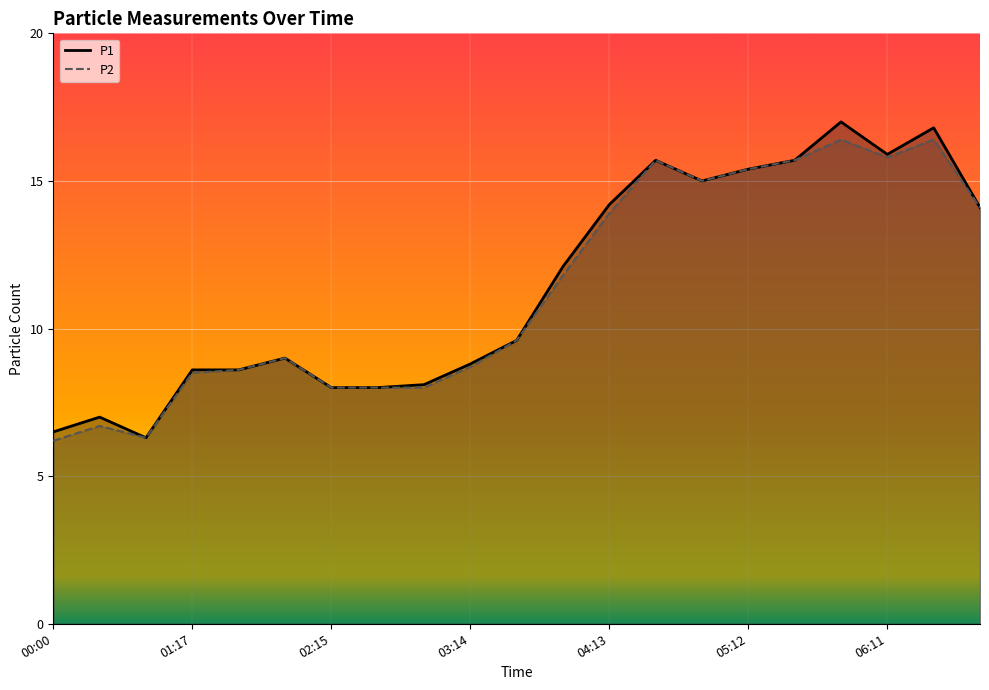

Does the chart display data point markers on the line(s)?

No